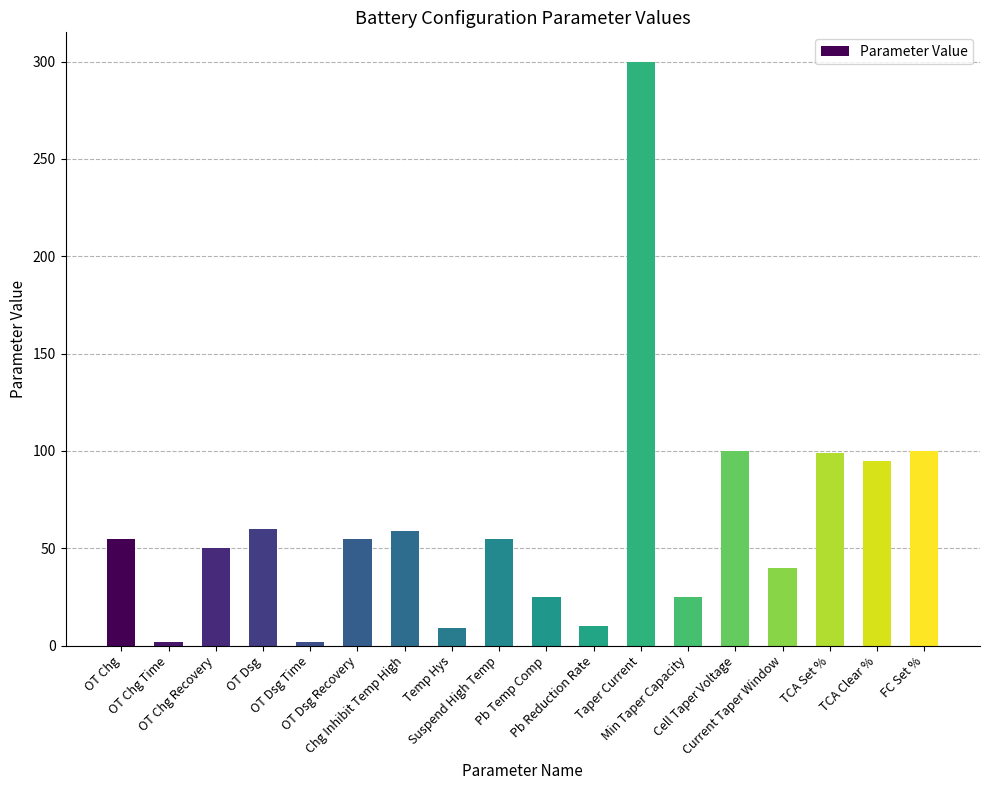

What is the maximum value shown in the chart?

300.0